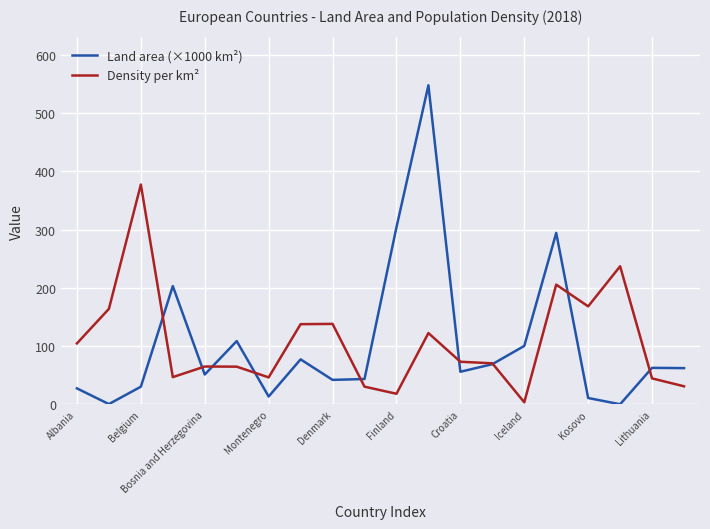

Which series has the largest range (max minus min)?

Land area (×1000 km²)